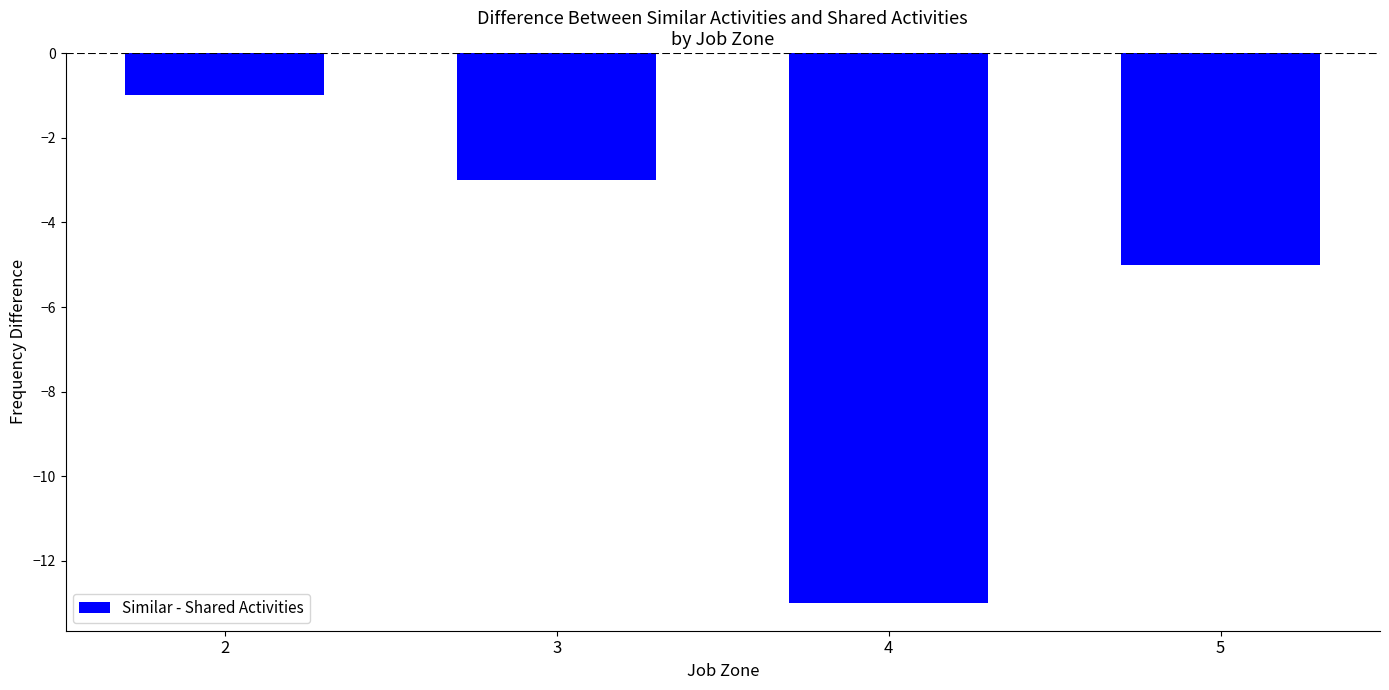

What is the difference between the values at 4 and 2?

12